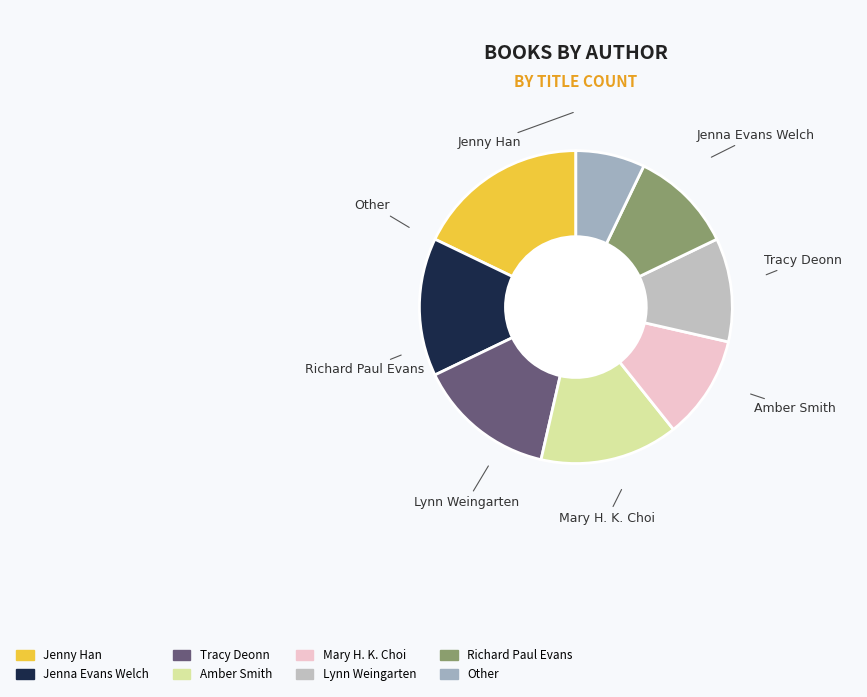

Which category has the biggest portion of the pie?

Jenny Han